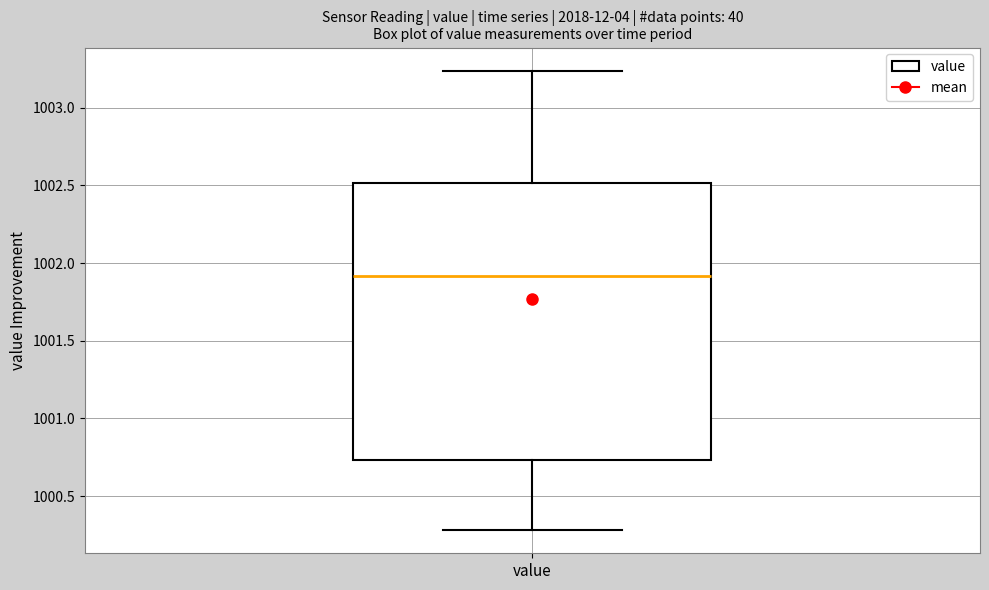

Where is the lower edge of the box for value on the y-axis? The values are not printed on the chart, so give them approximately, as read against the axis.

1000.75